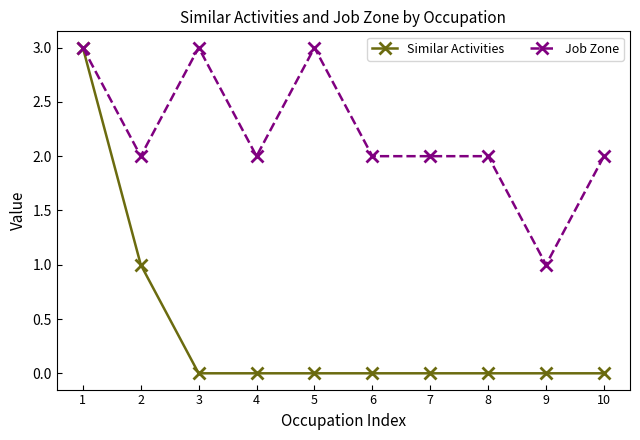

Reading left to right, list all the values displayed in this chart.

Similar Activities: 1=3	2=1	3=0	4=0	5=0	6=0	7=0	8=0	9=0	10=0
Job Zone: 1=3	2=2	3=3	4=2	5=3	6=2	7=2	8=2	9=1	10=2